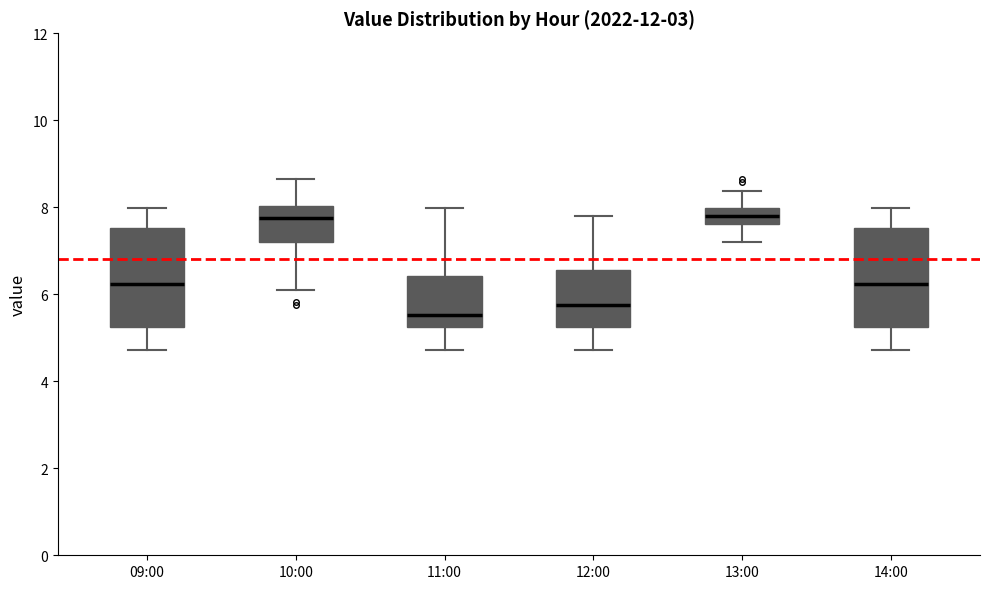

Where is the lower edge of the box for 11:00 on the y-axis? The values are not printed on the chart, so give them approximately, as read against the axis.

5.2